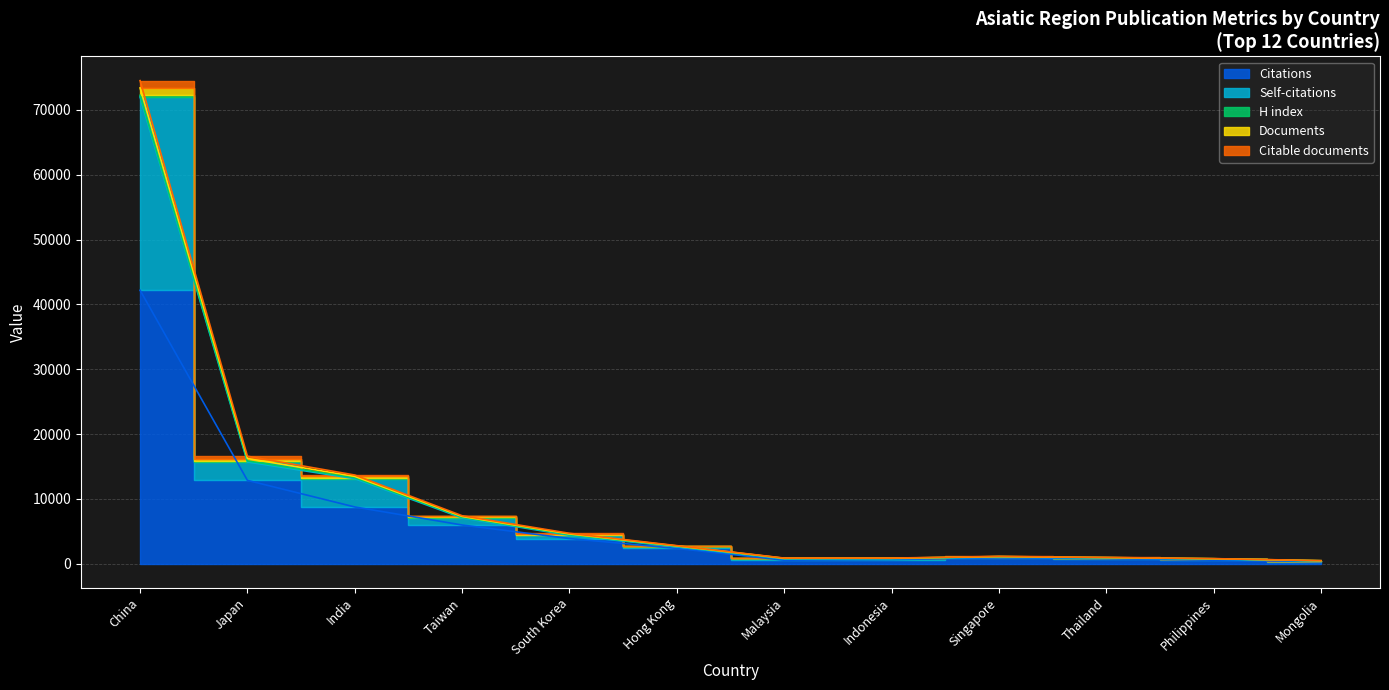

At which label does H index reach its peak?

China